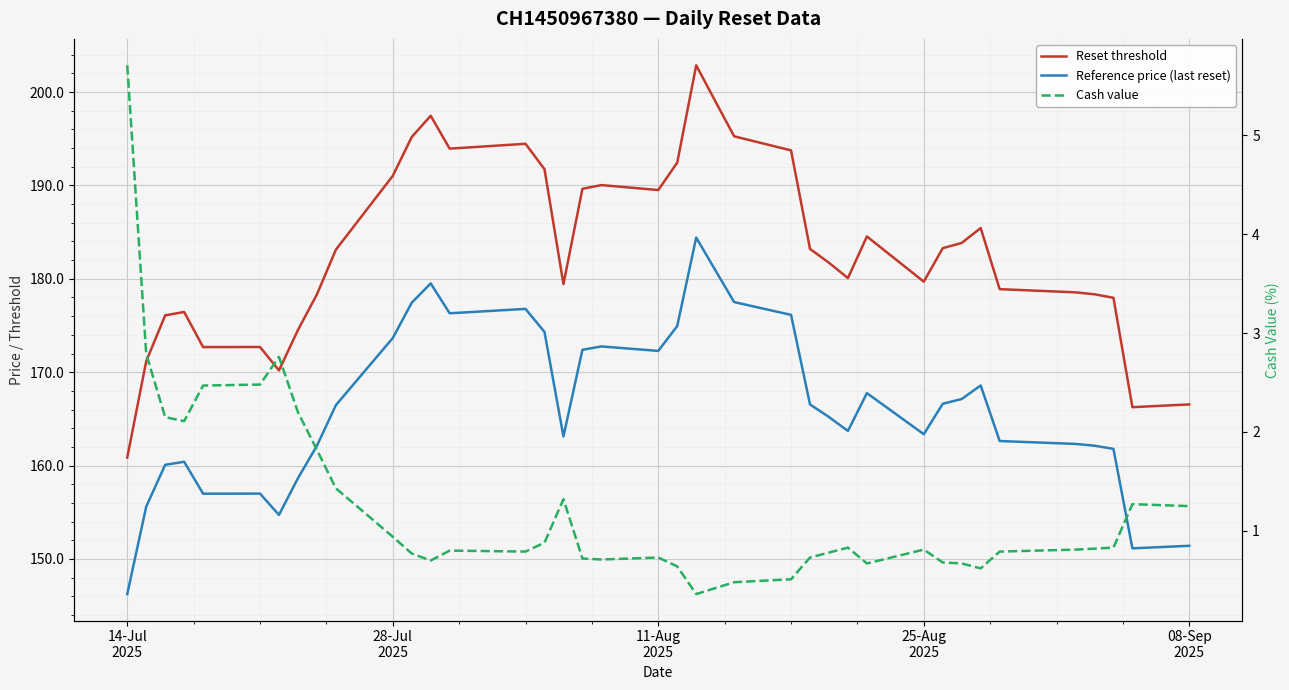

True or false: Cash value and Reference price (last reset) intersect in this chart.

False